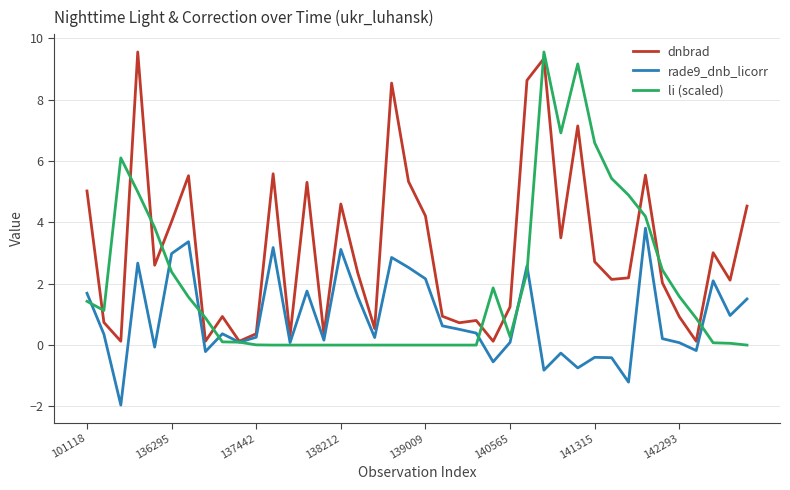

How many positive values does the rade9_dnb_licorr series have?

29